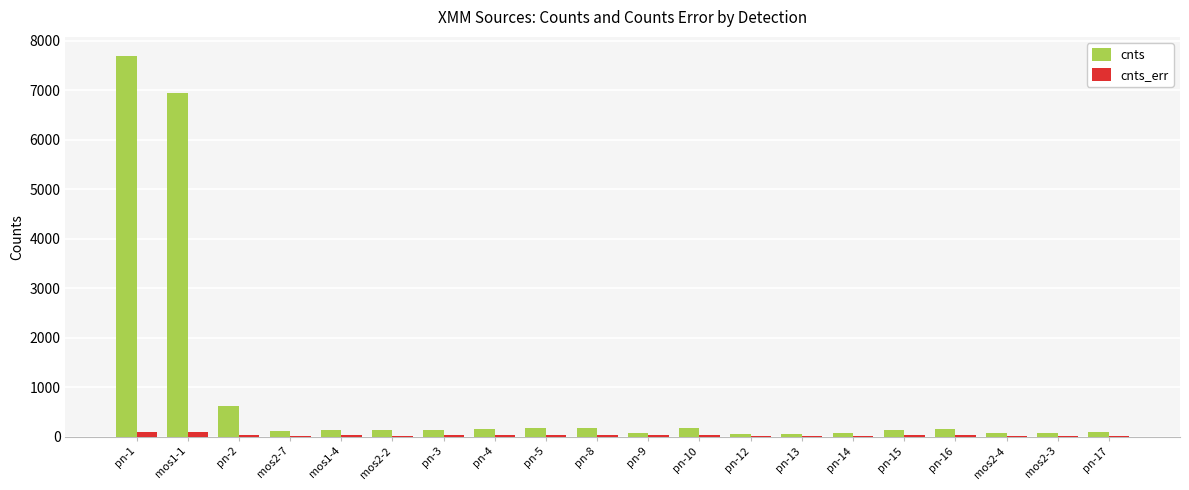

What is the sum of all cnts values?

17212.5